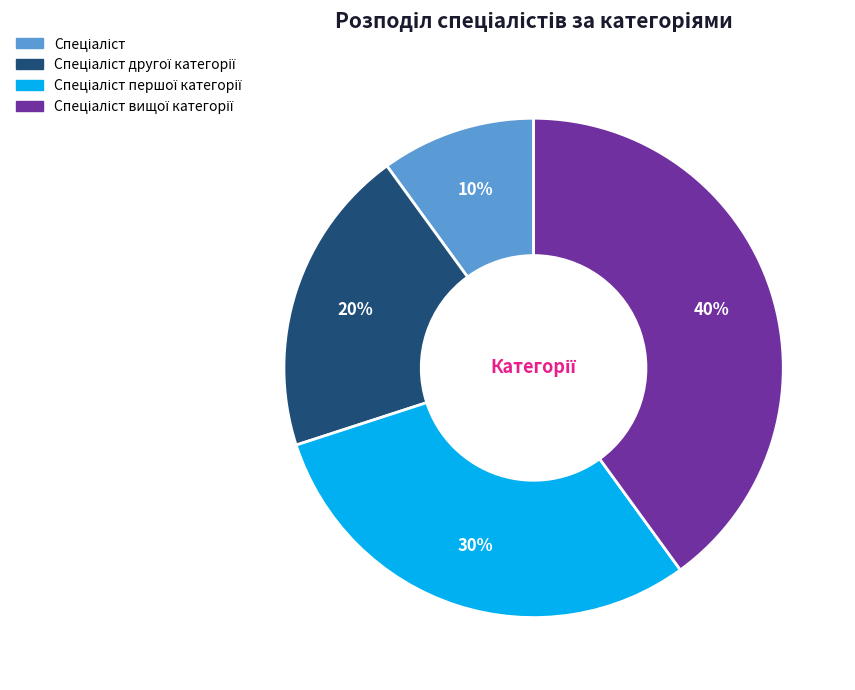

To the nearest percent, what is the difference between the largest and smallest slice percentages?

30%